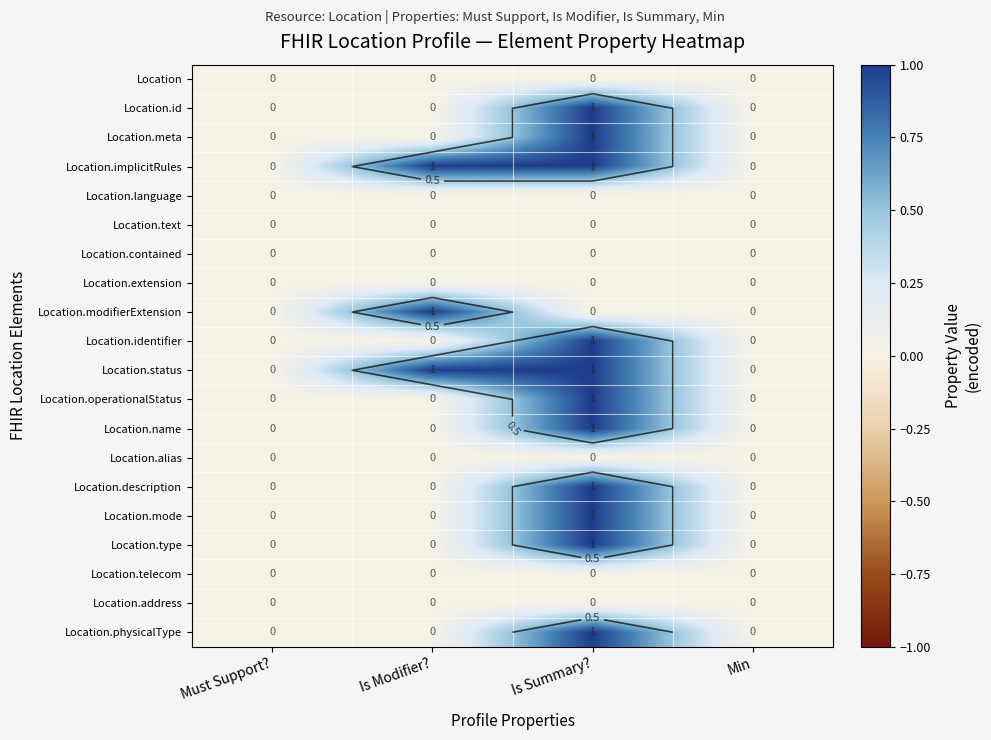

What is the sum of all Location.name values?

1